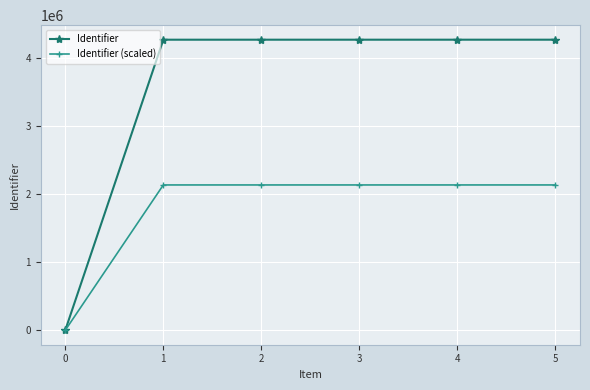

What is the value of the Identifier (scaled) point at the 6th from the left?

2137864.5